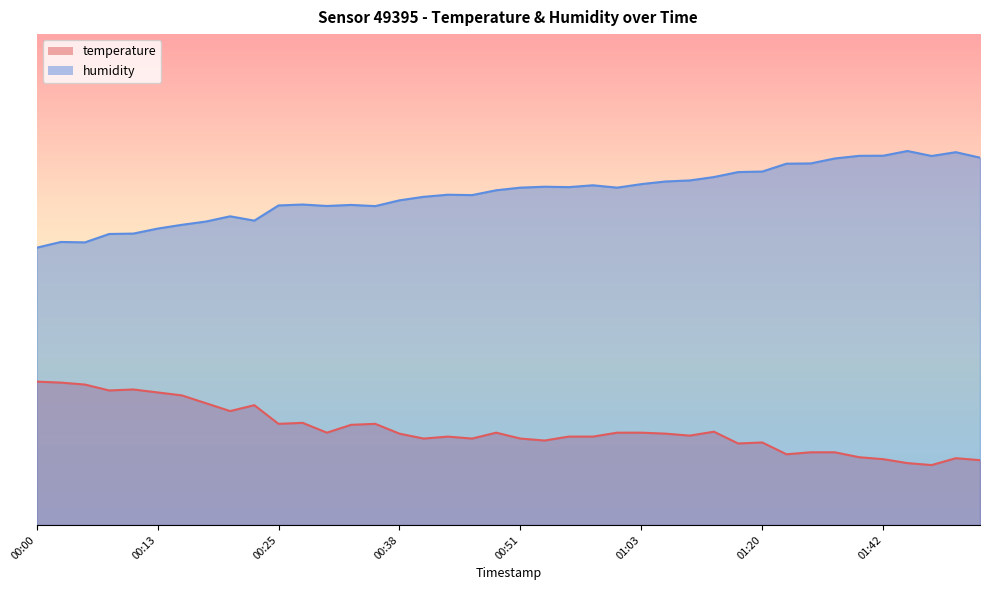

What is the average value of the humidity series?

67.6